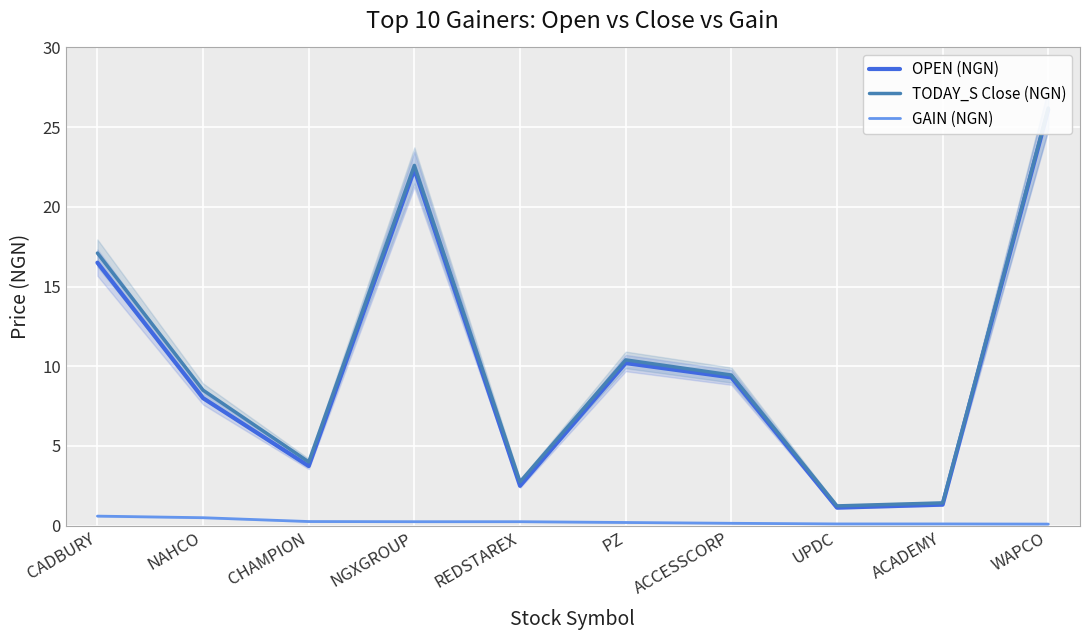

How many values in the OPEN (NGN) series exceed 9?

5